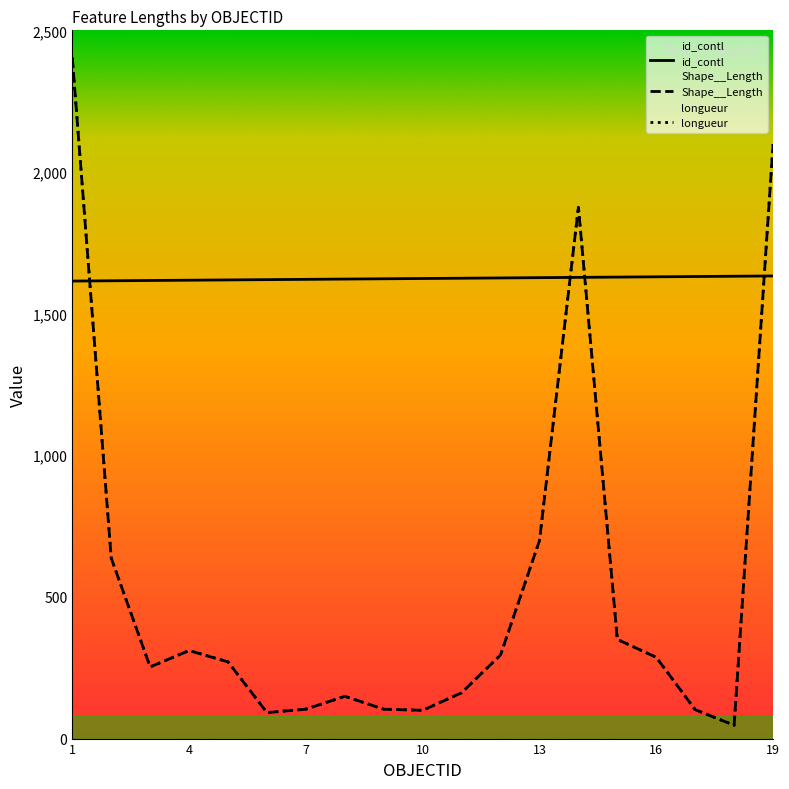

Which series has the largest total across all categories?

id_contl